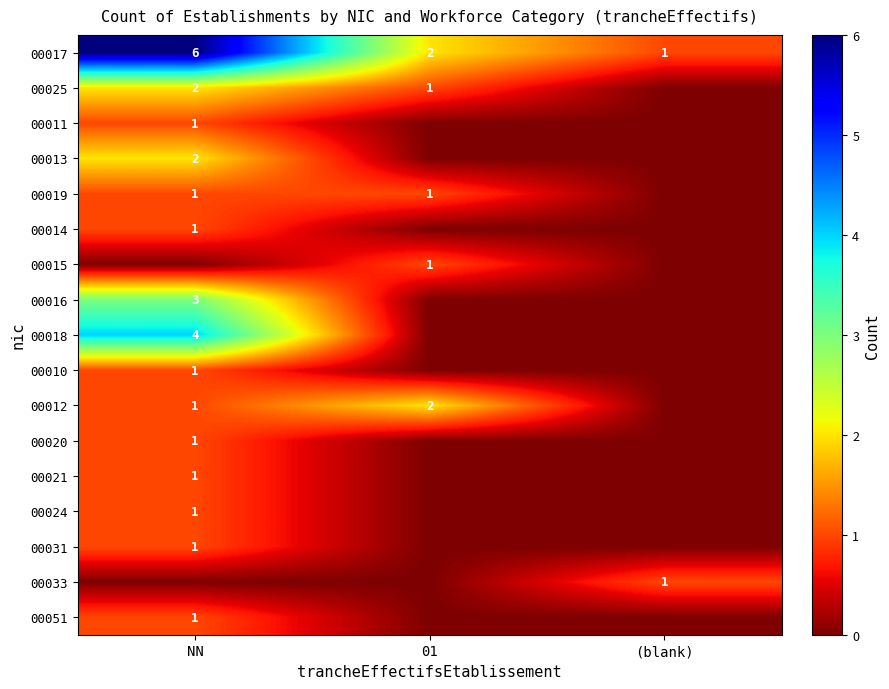

The 00010 series shows 0 at NN. True or false?

False